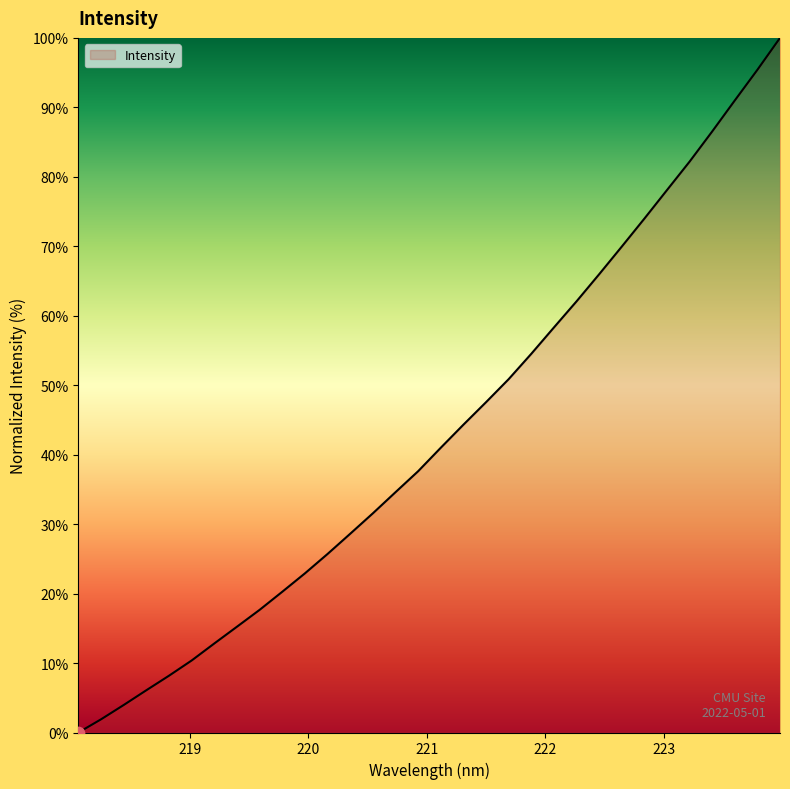

What is the maximum value shown in the chart?

100.0